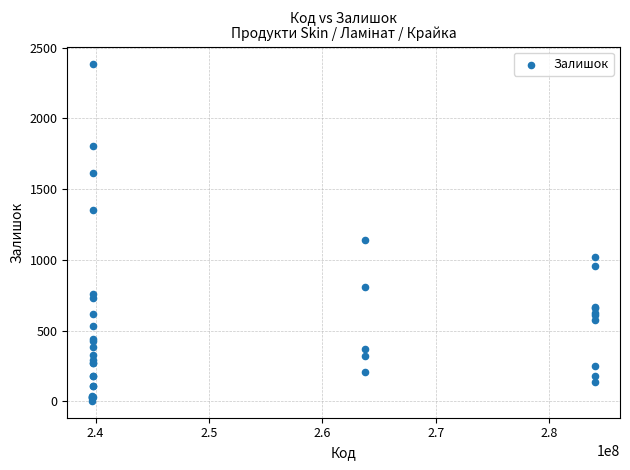

What Y value in the scatter plot is closest to 1195?

1144